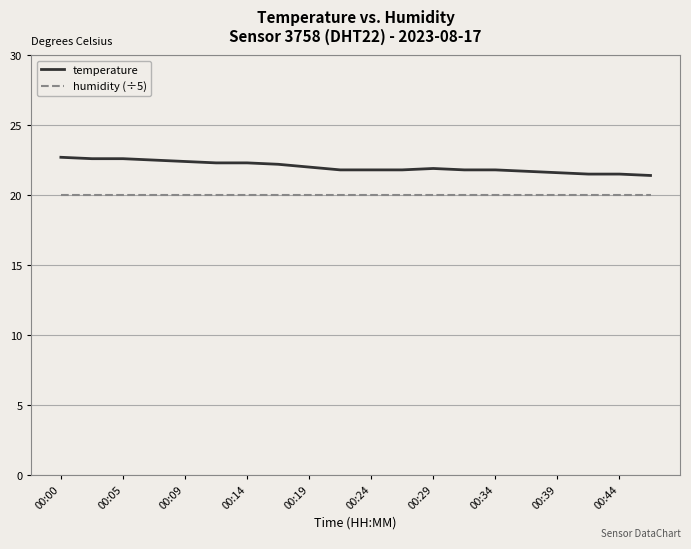

List the series in order of their overall mean, highest first.

temperature, humidity (÷5)